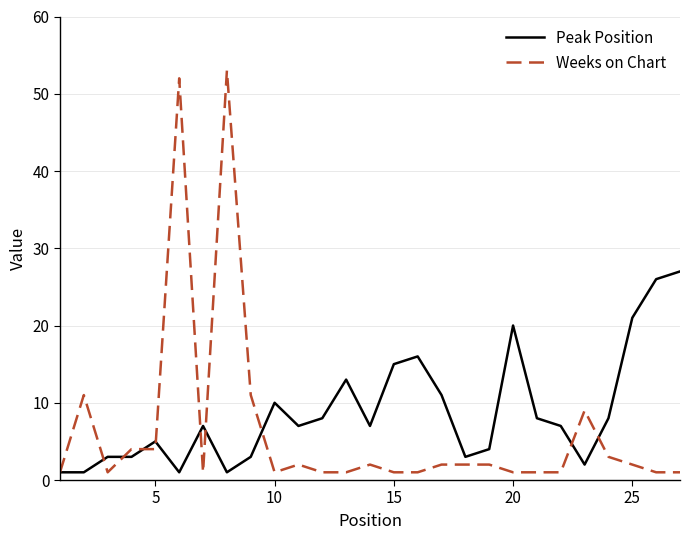

List the series in order of their peak value, lowest first.

Peak Position, Weeks on Chart